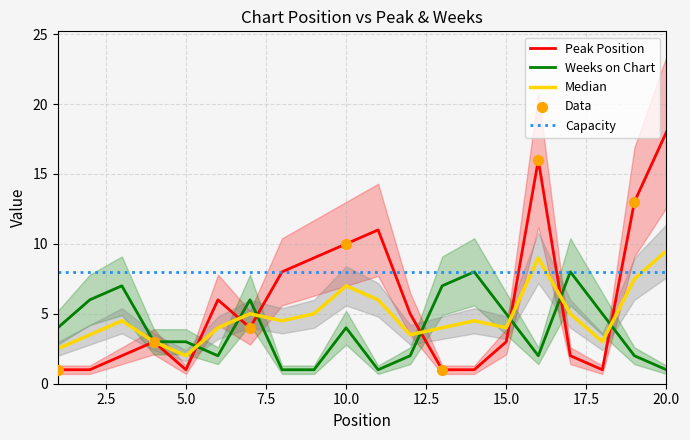

At how many categories does at least one series exceed 9?

5